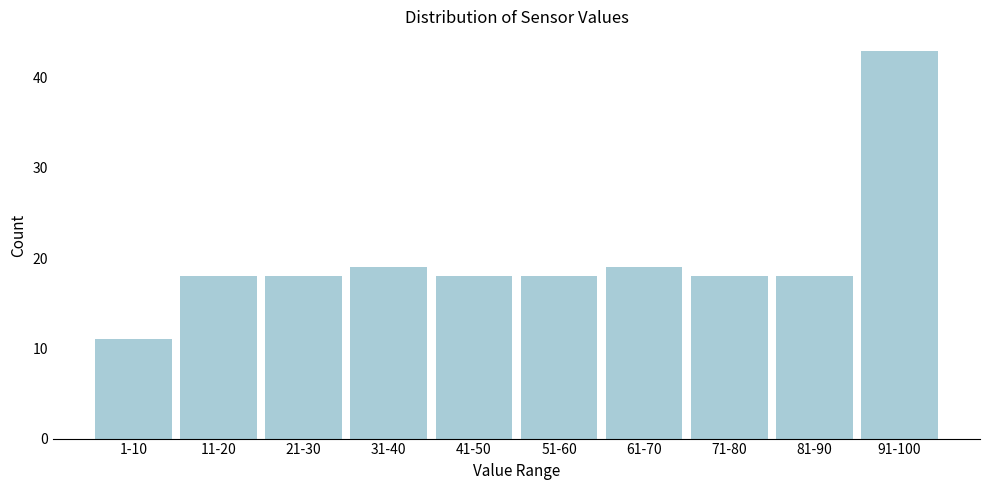

Reading left to right, transcribe all the data shown in this chart.

1-10=11	11-20=18	21-30=18	31-40=19	41-50=18	51-60=18	61-70=19	71-80=18	81-90=18	91-100=43